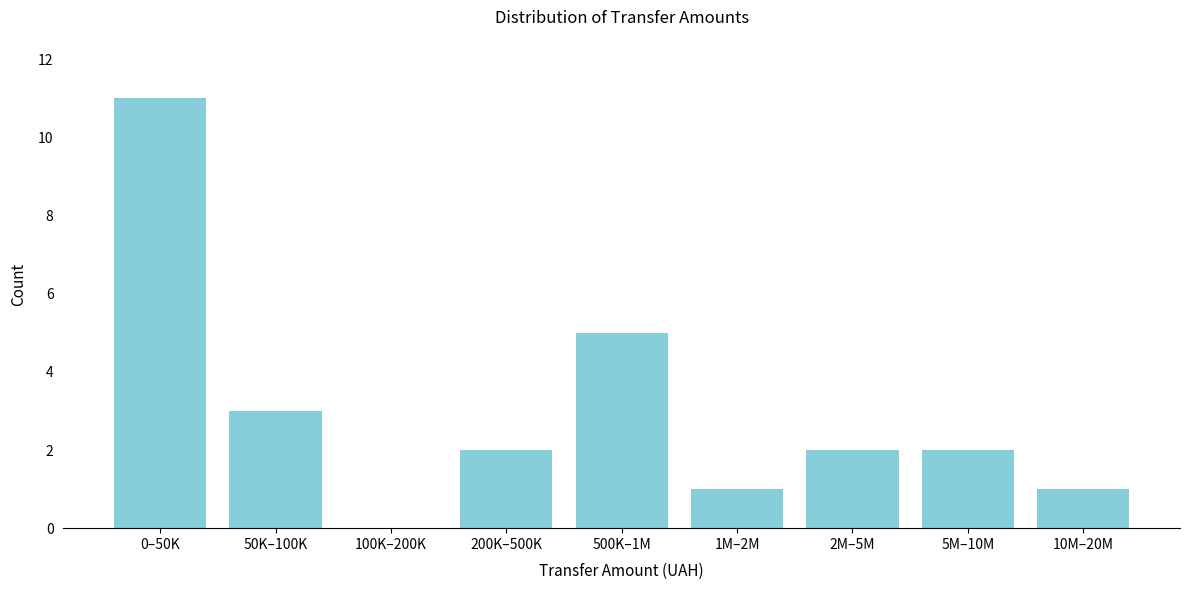

Which label corresponds to the largest value in the chart?

0–50K